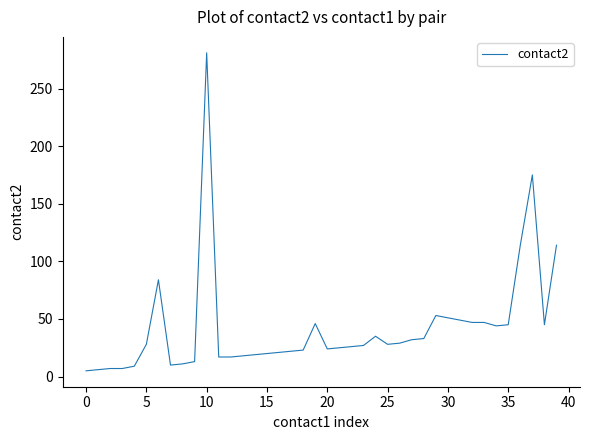

What is the maximum value shown in the chart?

281